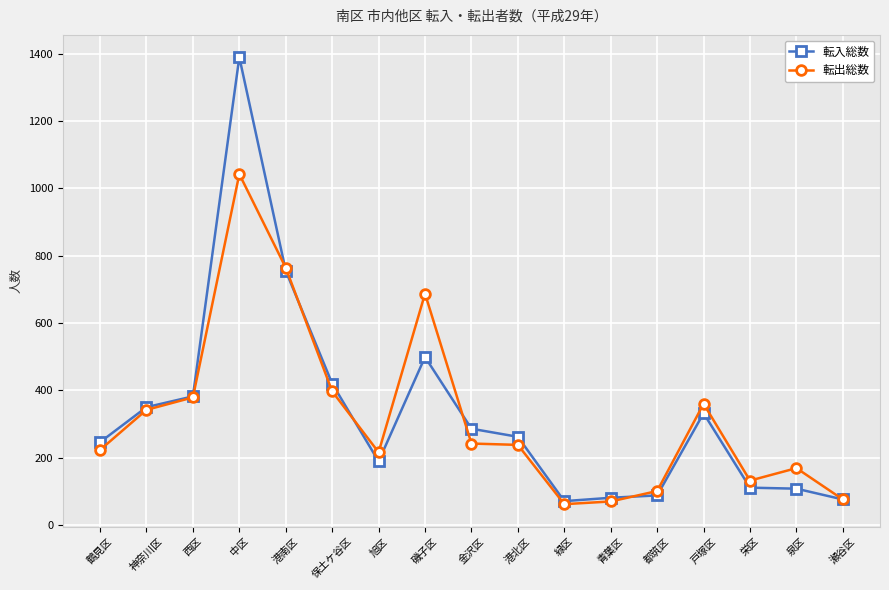

What is the sum of all 転入総数 values?

5645